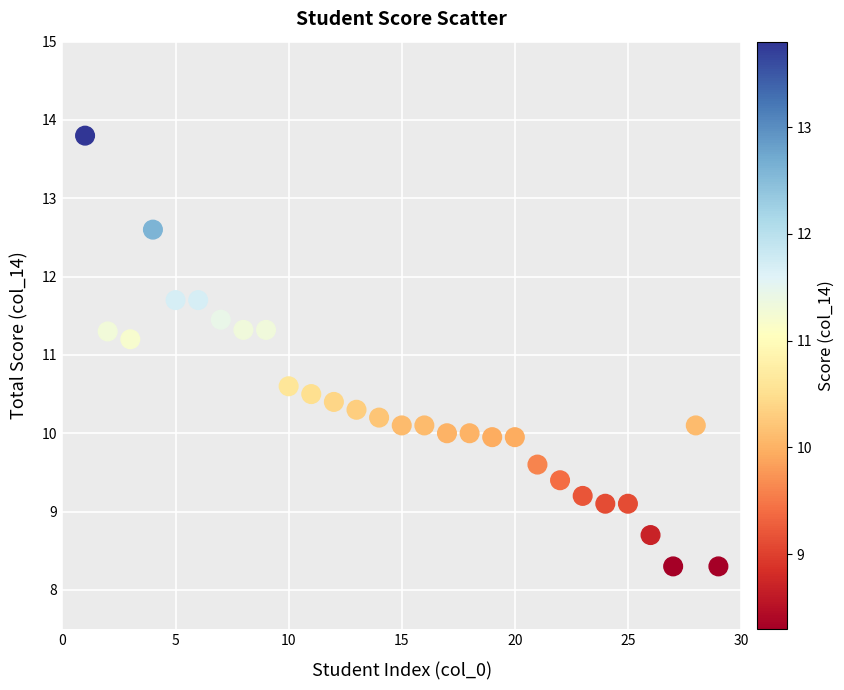

What is the range of Y values (max minus min)?

5.5